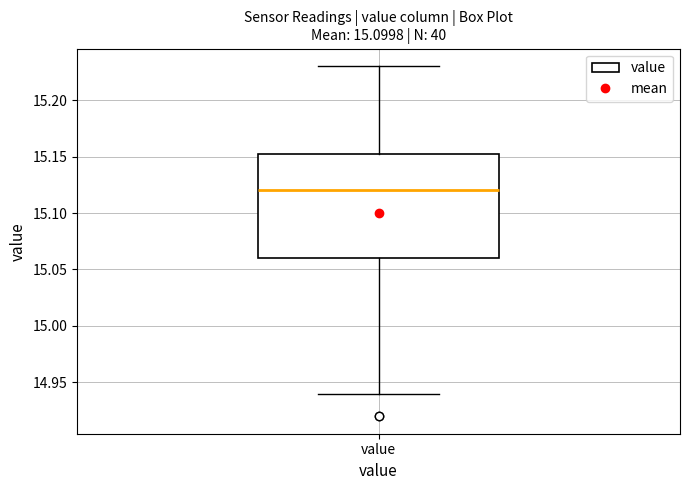

Read this box plot against the y-axis: the position of the median line, the range covered by the box, and the ends of both whiskers. The values are not printed on the chart, so give them approximately, as read against the axis.

median 15.120, box 15.060 to 15.155, whiskers 14.940 to 15.230